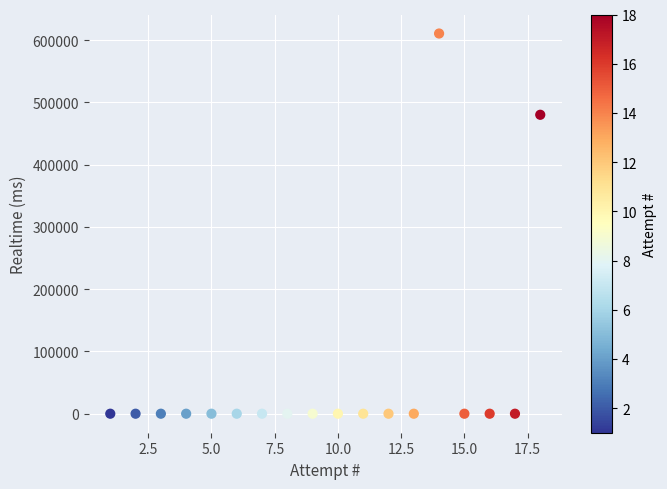

What is the range of X values (max minus min)?

17